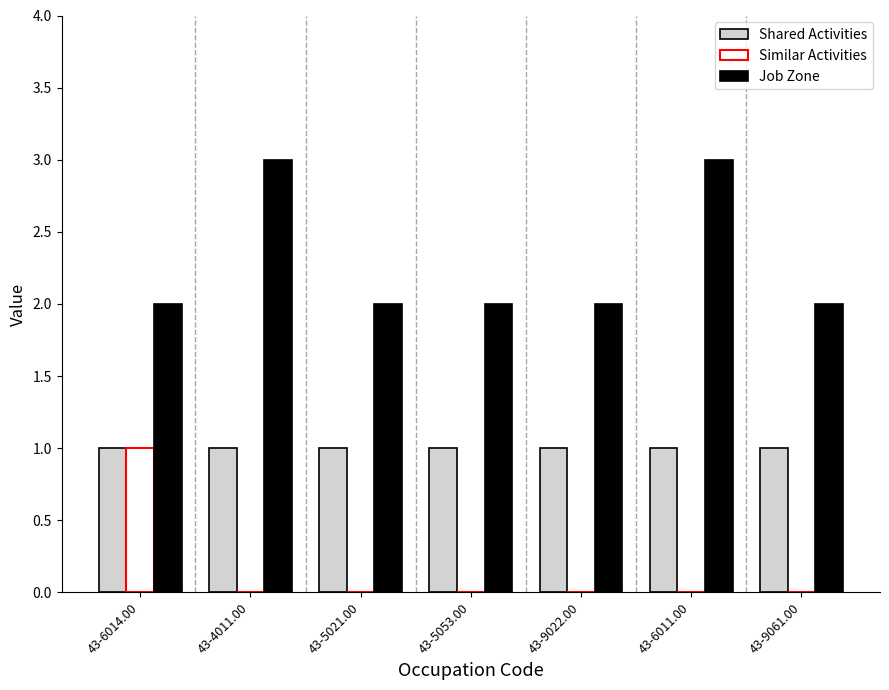

What is the maximum value shown in the chart?

3